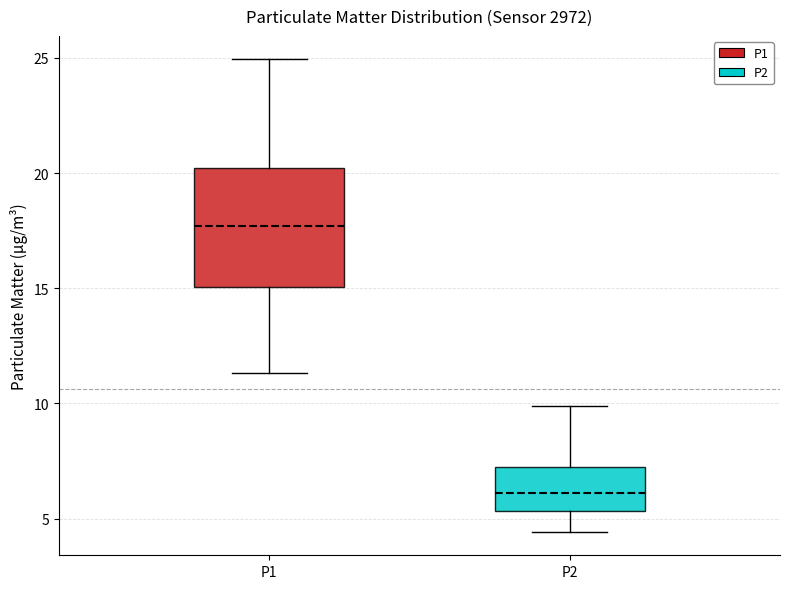

Reading left to right, read every box against the y-axis: the position of its median line, the range the box covers, and the ends of its whiskers. The values are not printed on the chart, so give them approximately, as read against the axis.

P1: median 17.5, box 15.0 to 20.0, whiskers 11.5 to 25.0
P2: median 6.0, box 5.5 to 7.0, whiskers 4.5 to 10.0